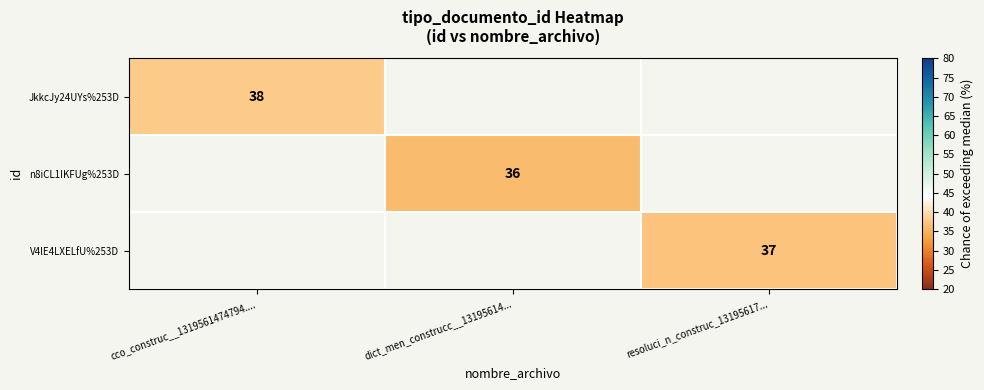

True or false: JkkcJy24UYs%253D has a value of 50.2 at cco_construc__1319561474794.....

False